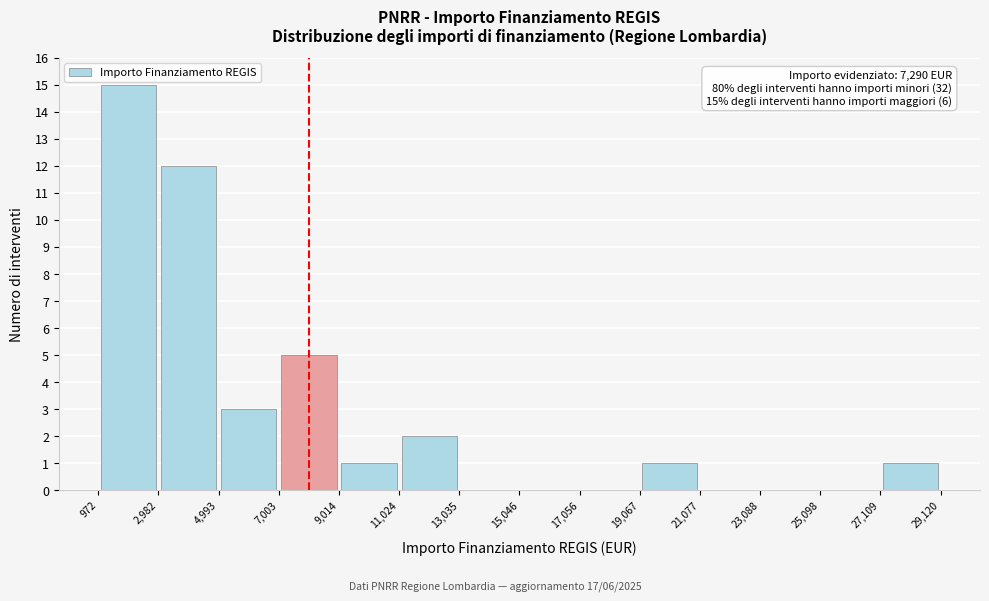

Which range on the x-axis has the tallest bar?

972 to 2,982